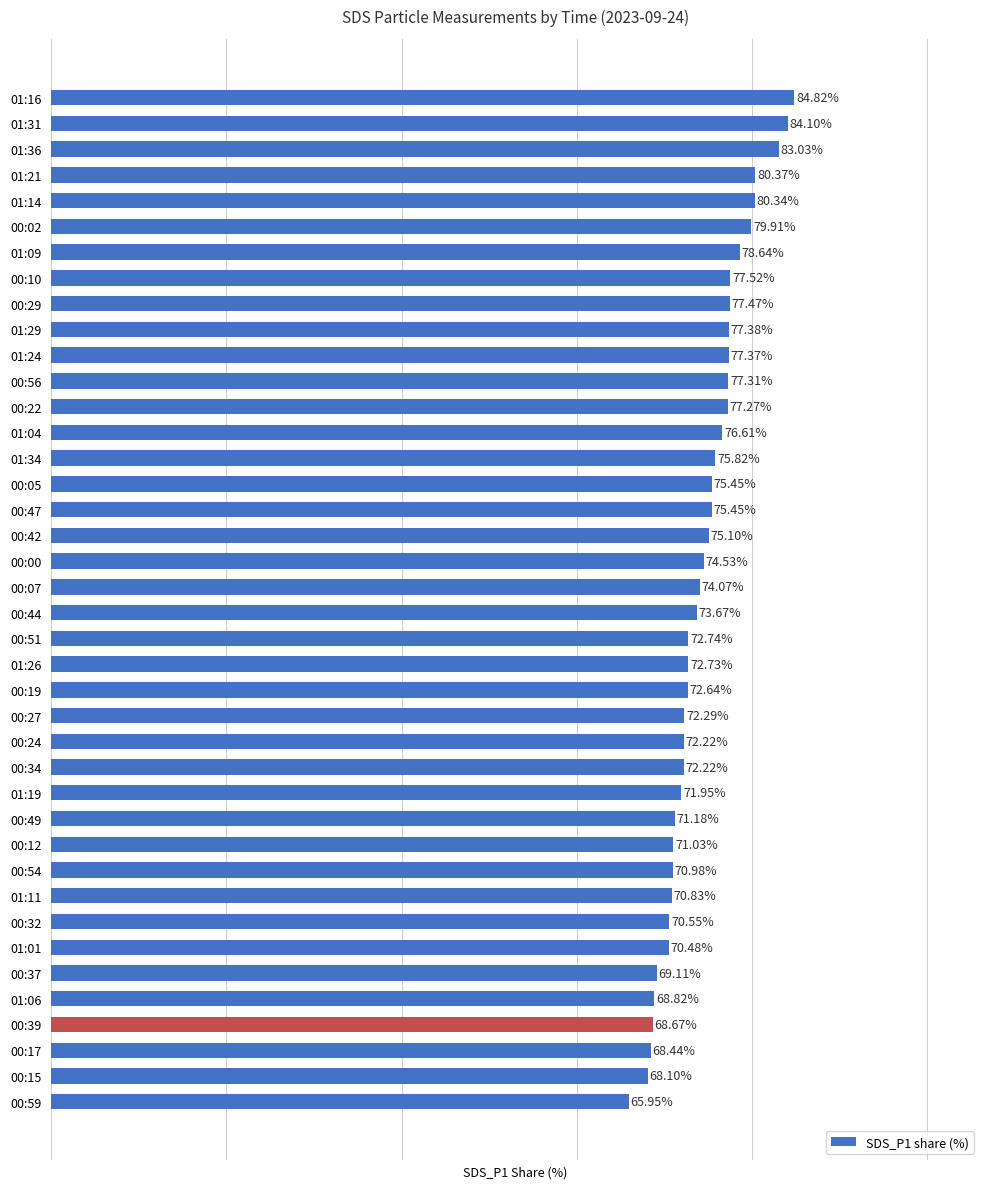

Which has a higher value, 01:19 or 01:31?

01:31